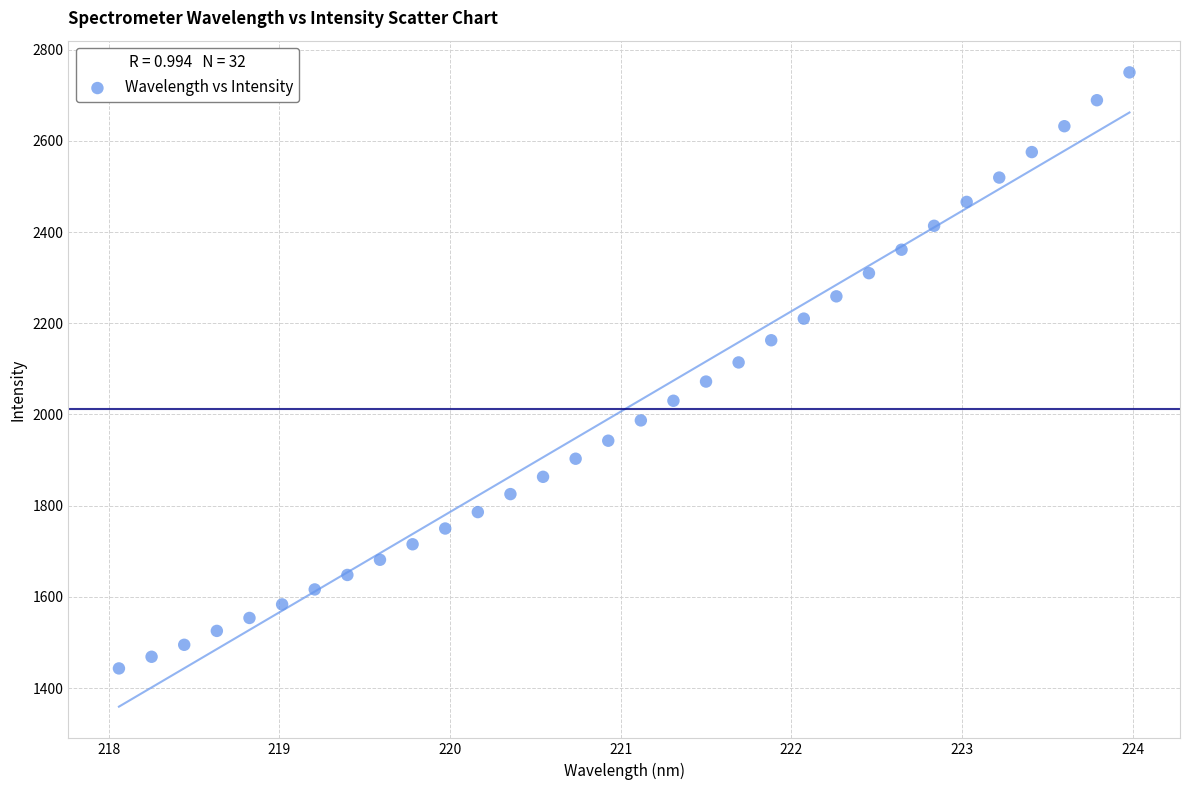

What is the range of X values (max minus min)?

5.9